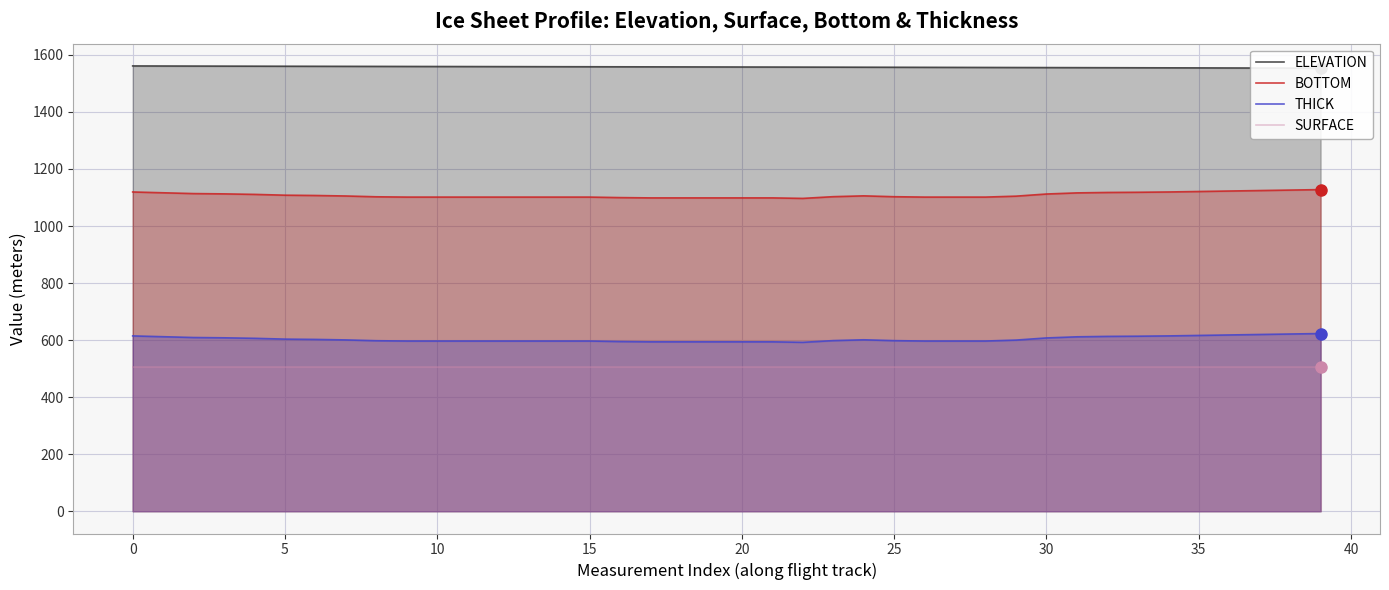

At which category is the sum across all series the highest?

39